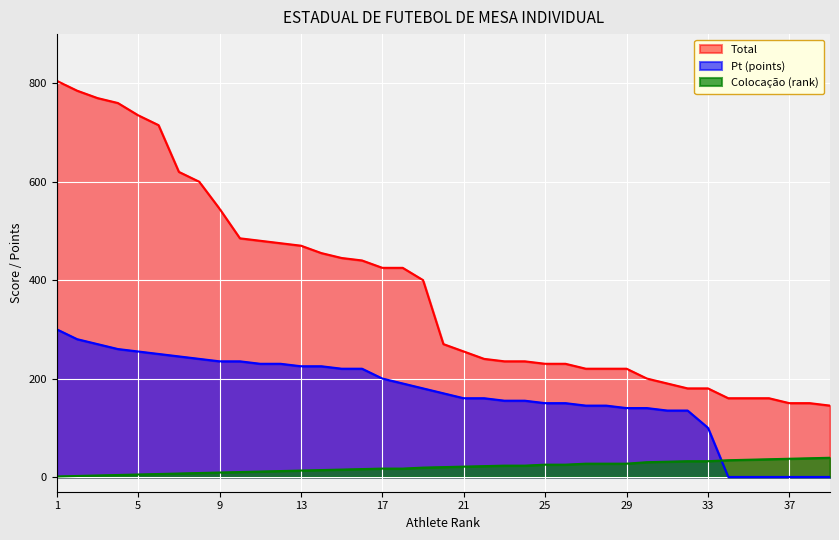

What is the average value of the Pt (points) series?

167